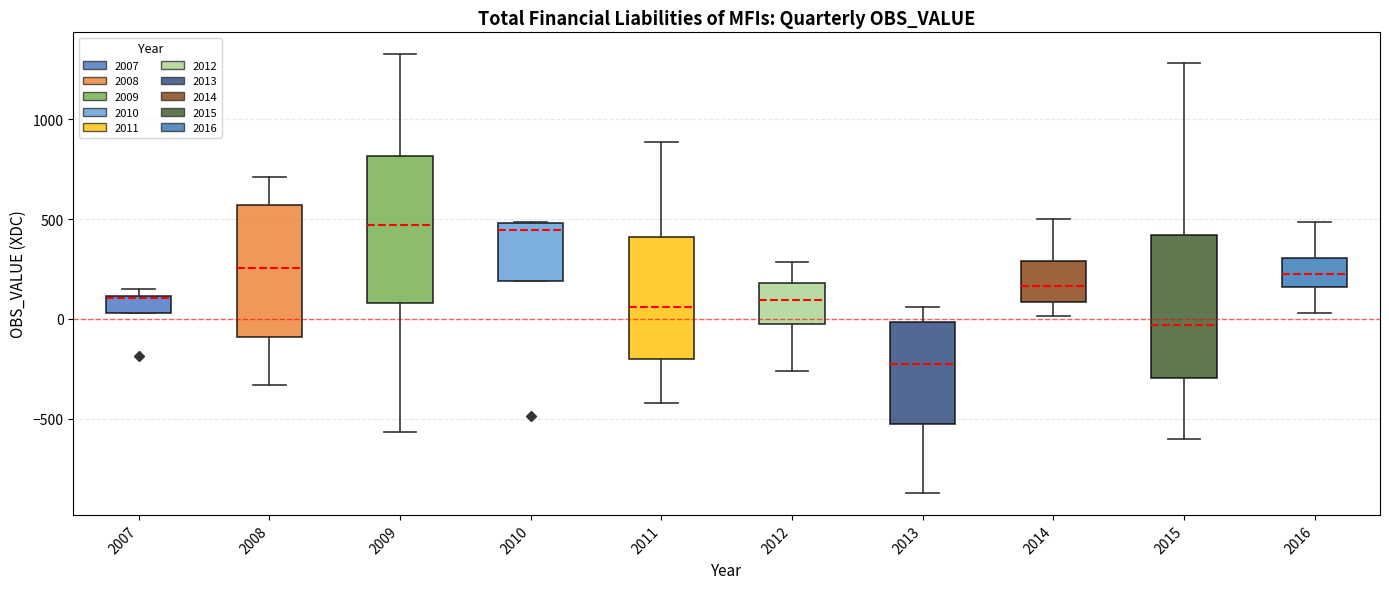

Reading left to right, read every box against the y-axis: the position of its median line, the range the box covers, and the ends of its whiskers. The values are not printed on the chart, so give them approximately, as read against the axis.

2007: median 100, box 50 to 100, whiskers 50 to 150
2008: median 250, box -100 to 550, whiskers -350 to 700
2009: median 450, box 100 to 800, whiskers -550 to 1350
2010: median 450, box 200 to 500, whiskers 200 to 500
2011: median 50, box -200 to 400, whiskers -400 to 900
2012: median 100, box -50 to 200, whiskers -250 to 300
2013: median -250, box -550 to 0, whiskers -850 to 50
2014: median 150, box 100 to 300, whiskers 0 to 500
2015: median -50, box -300 to 400, whiskers -600 to 1300
2016: median 250, box 150 to 300, whiskers 50 to 500